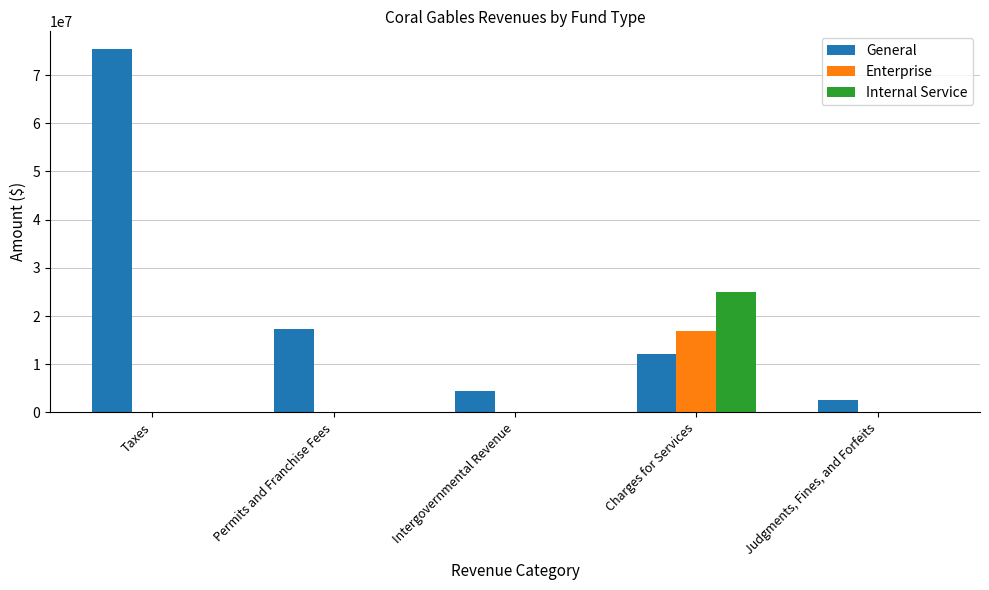

What is the total value across all series at Taxes?

75309527